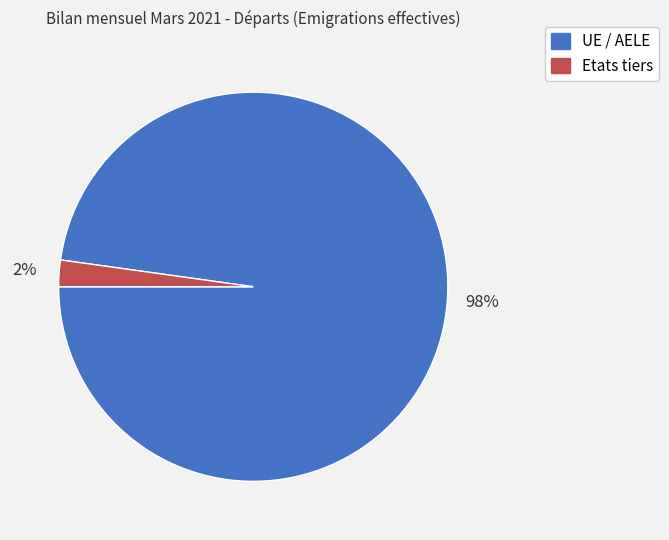

Rank the categories by value from lowest to highest.

Etats tiers, UE / AELE